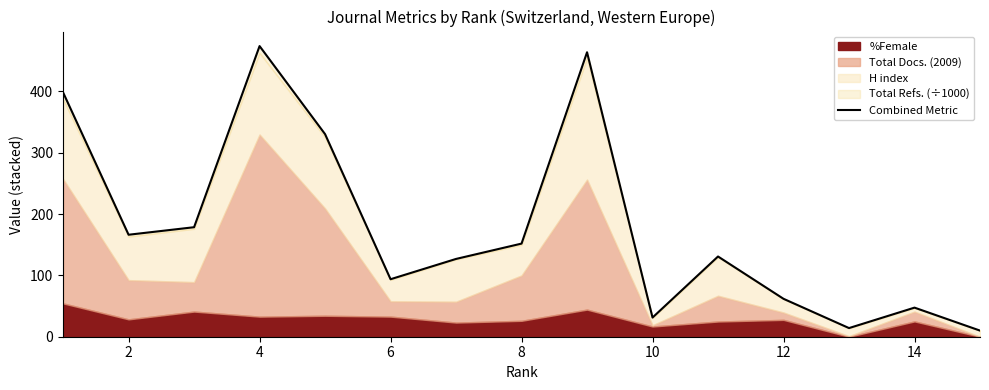

How many data points are above 130?

8